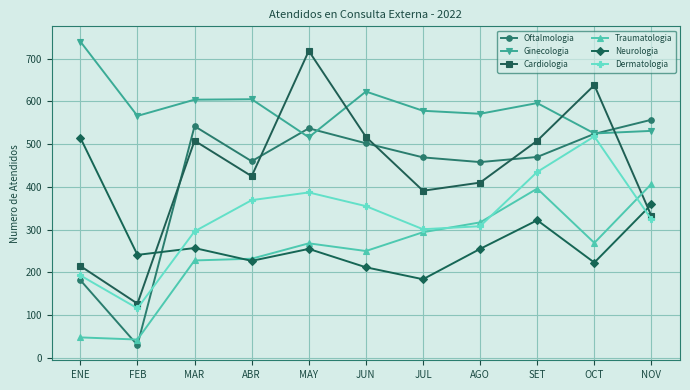

Which category has the highest value in the Dermatologia series?

OCT